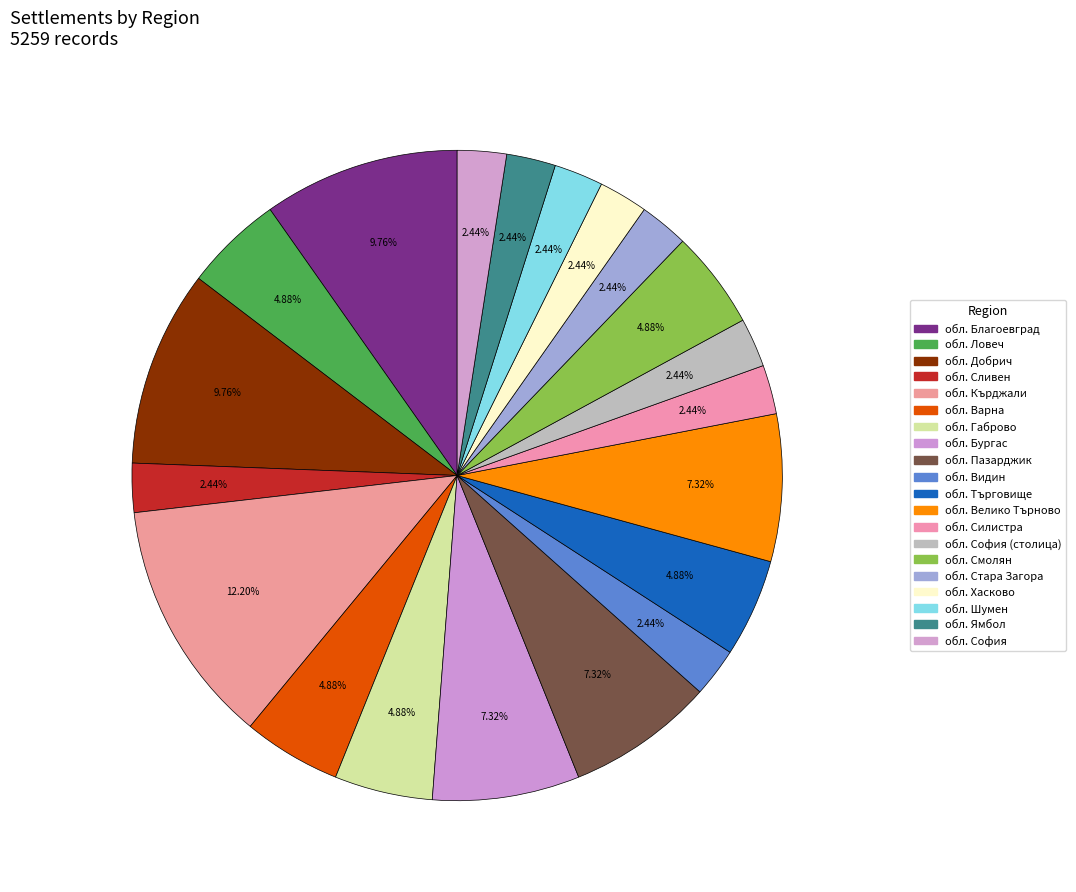

Count the number of slices in the pie.

20